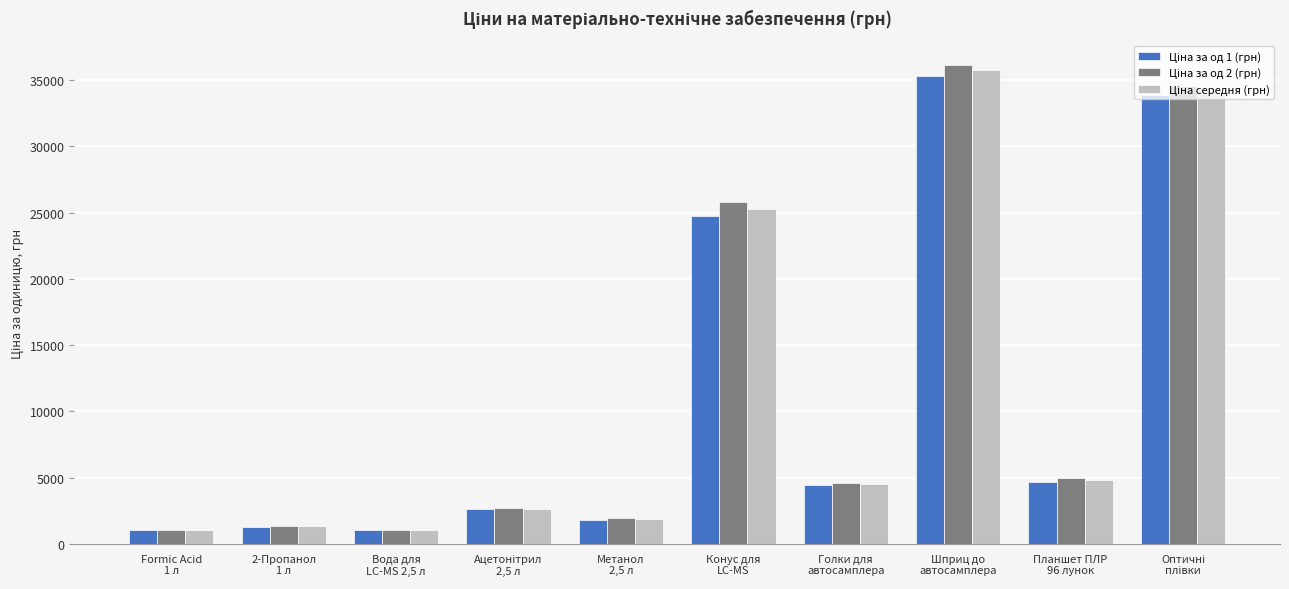

What is the minimum value shown in the chart?

1060